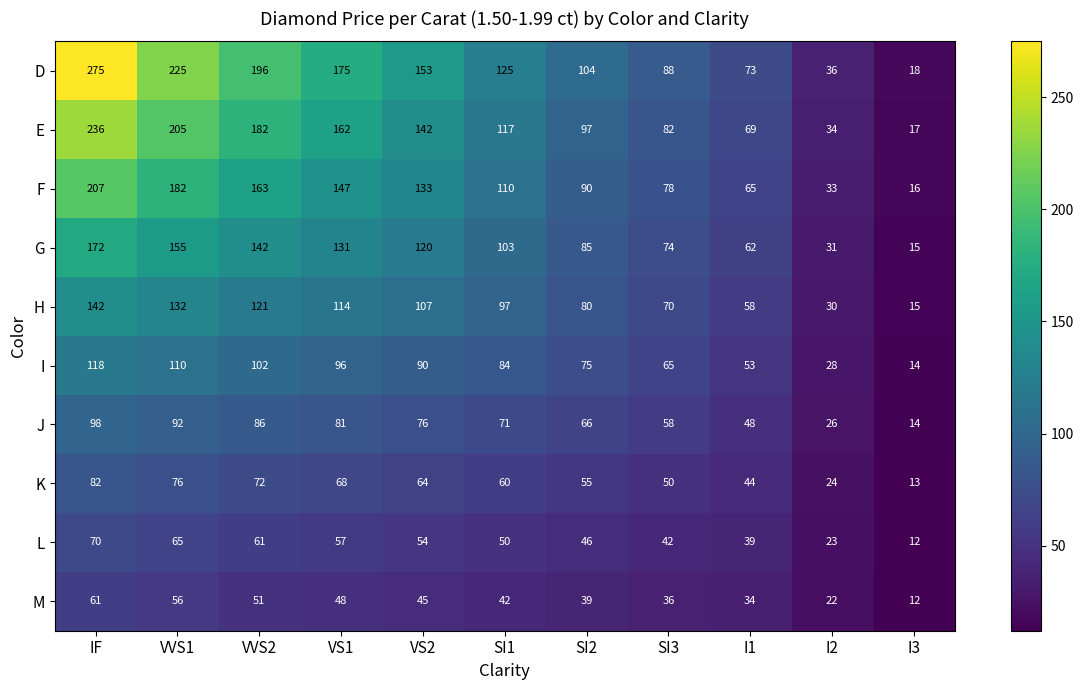

Which label corresponds to the smallest value in the chart?

I3